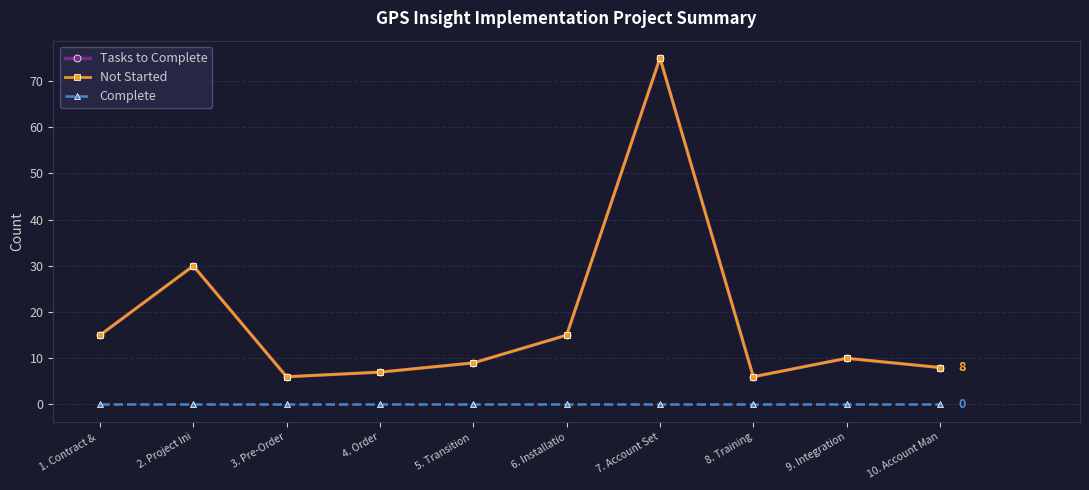

Does the chart display data point markers on the line(s)?

Yes